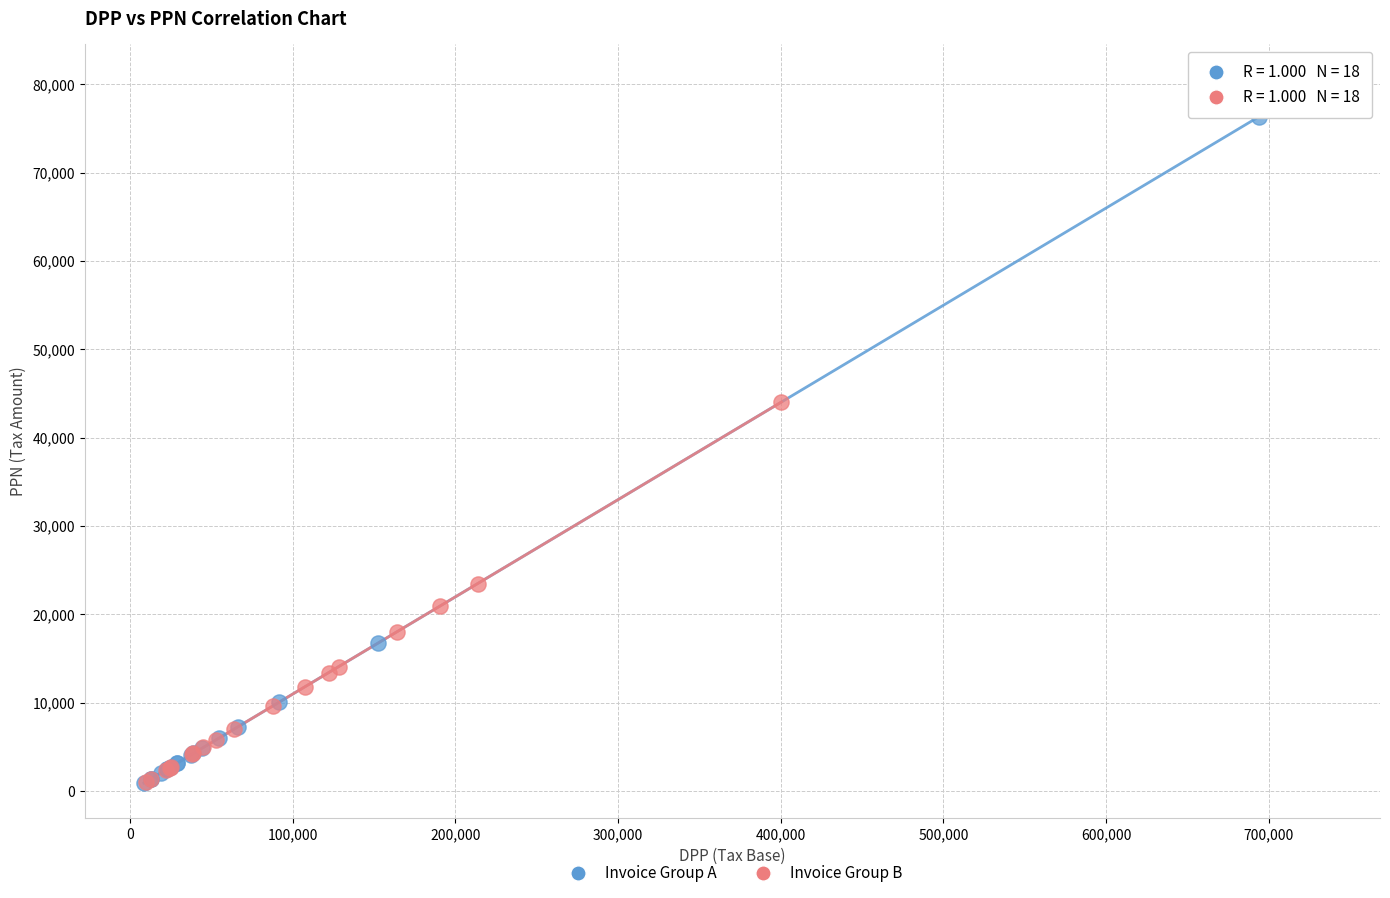

Which series contains the highest Y value?

Invoice Group A